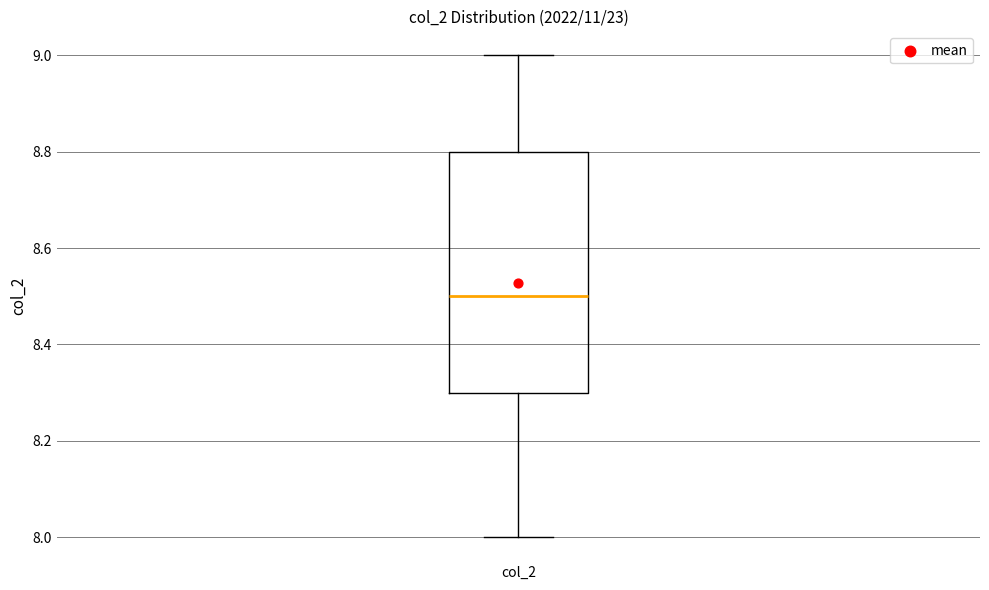

Read this box plot against the y-axis: the position of the median line, the range covered by the box, and the ends of both whiskers. The values are not printed on the chart, so give them approximately, as read against the axis.

median 8.5, box 8.3 to 8.8, whiskers 8.0 to 9.0